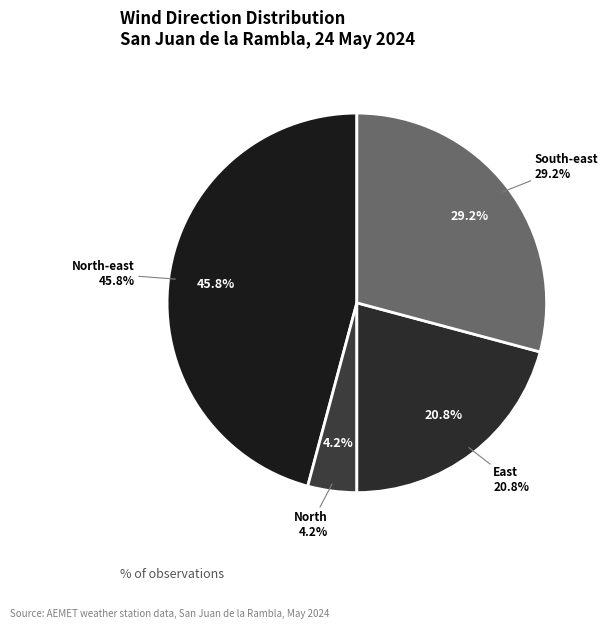

Is there any slice that represents more than half of the pie?

No